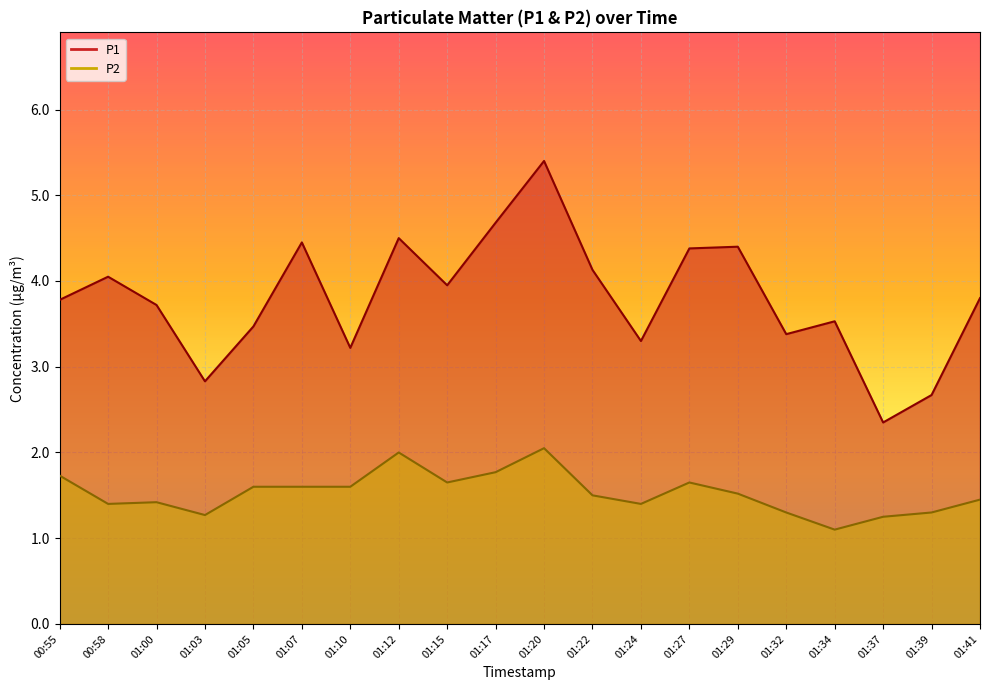

Where does the P1 series first go above 3?

00:55